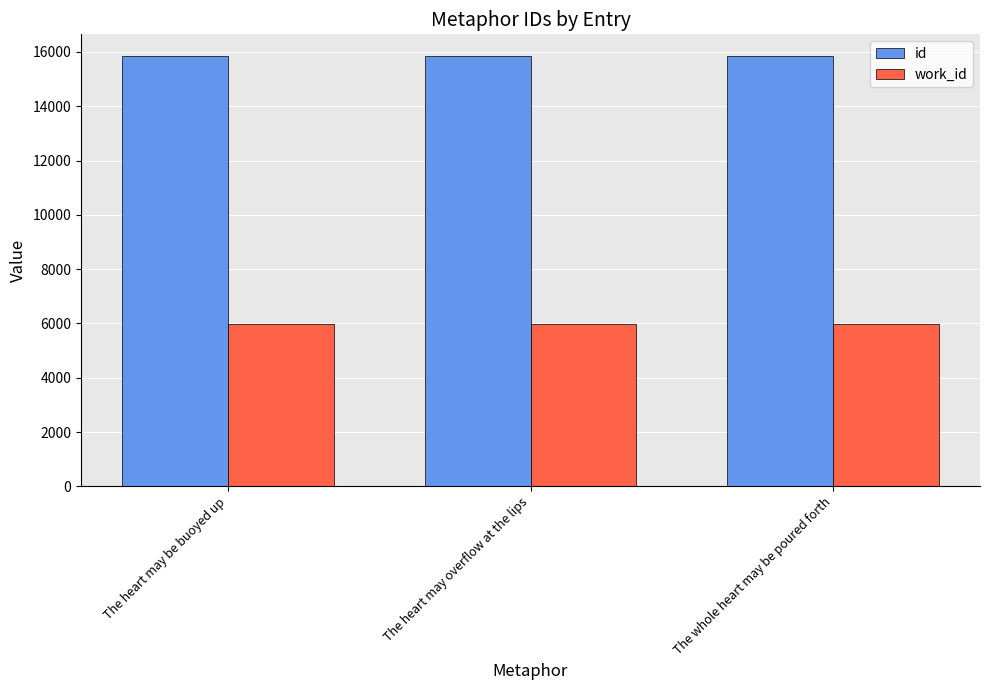

List the series in order of their overall mean, lowest first.

work_id, id